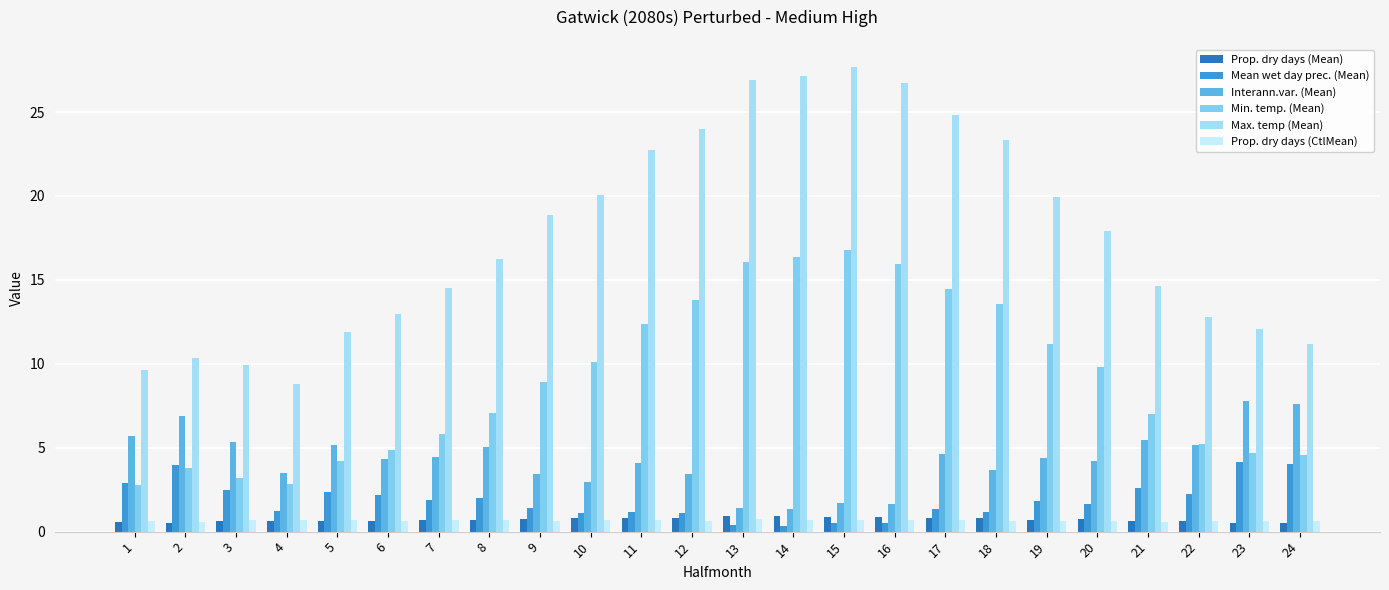

What is the total value across all series at 16?

46.4